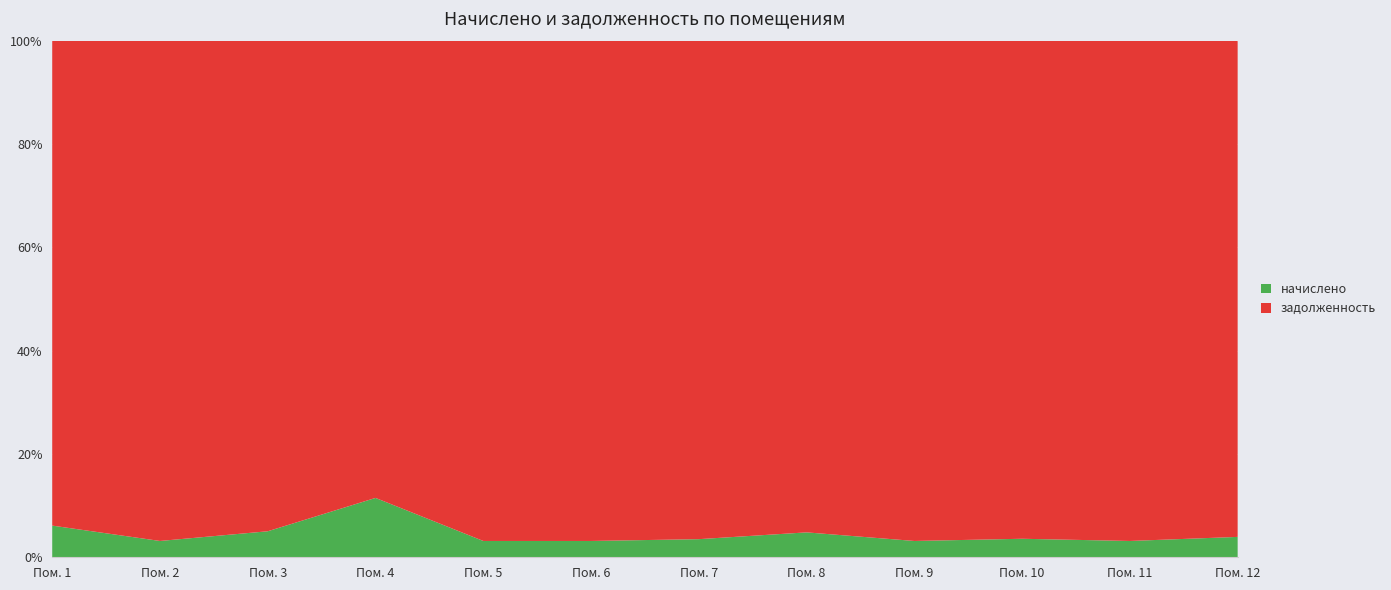

Reading left to right, transcribe all the data shown in this chart.

начислено: 645.4	868.6	1062.1	677.0	909.5	1062.1	1062.1	1616.3	654.7	1063.9	1151.3	922.6
задолженность: 9881.5	26635.9	20027.5	5215.2	27890.8	32567.5	29217.5	31910.8	20076.7	28624.6	35305.4	22459.5